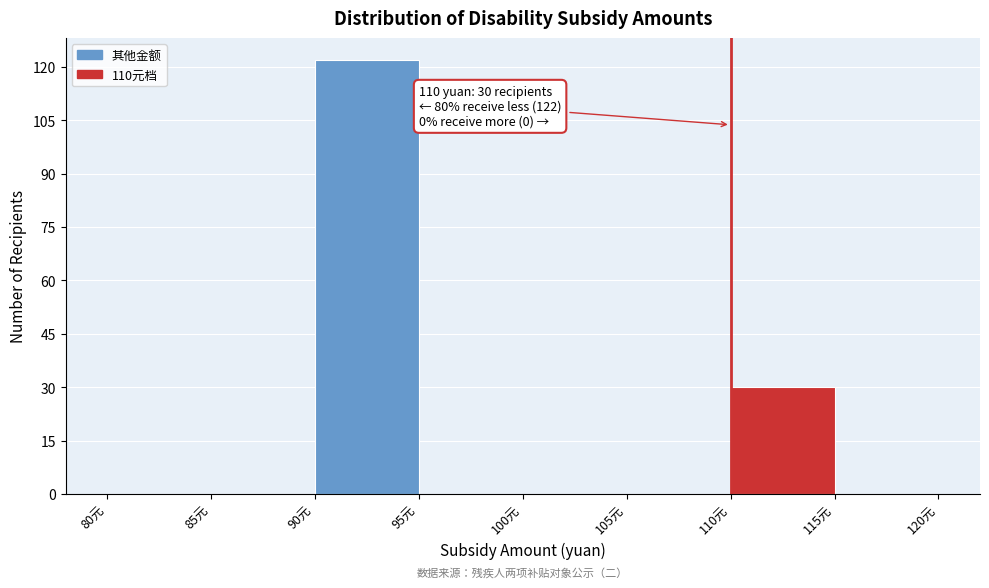

Which range on the x-axis has the tallest bar?

90 to 95